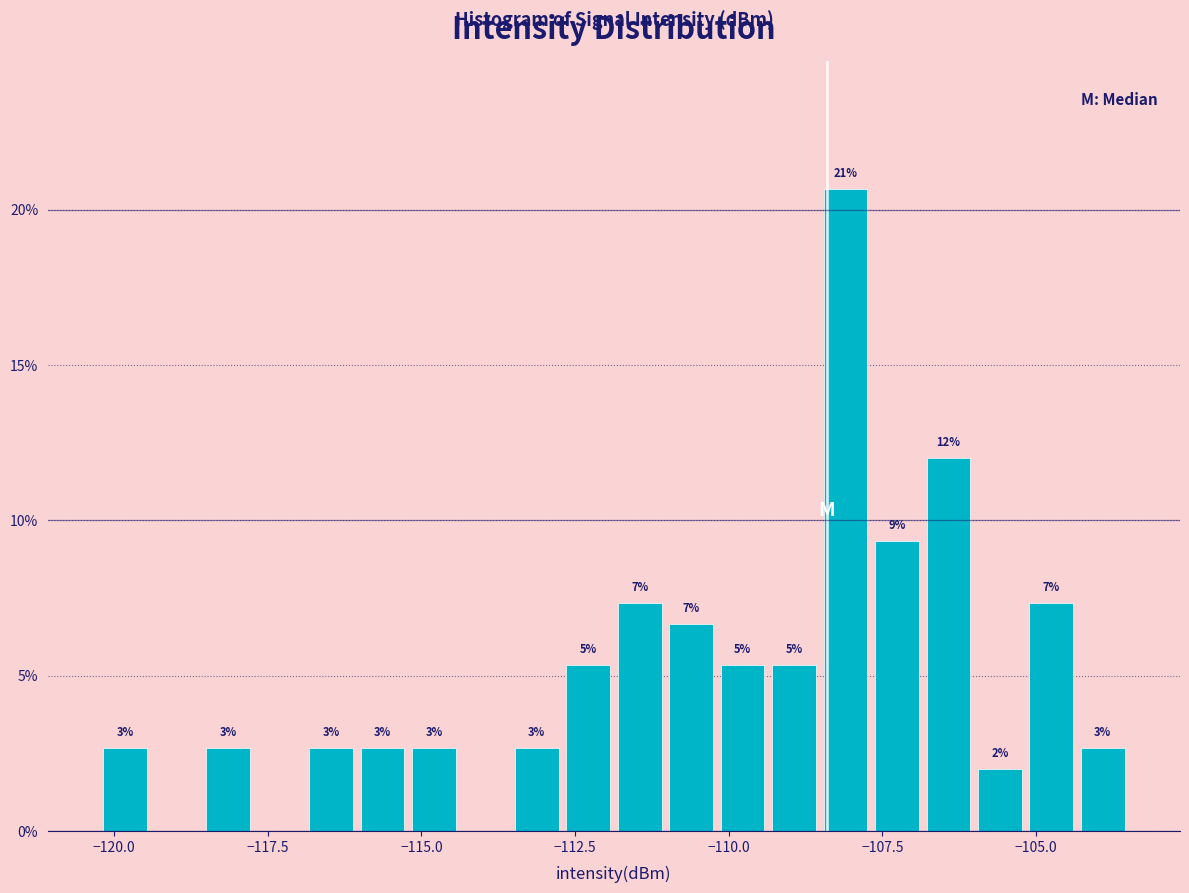

Around what value on the x-axis is the tallest bar? Give the approximate position of its centre, as read against the axis.

-108.0